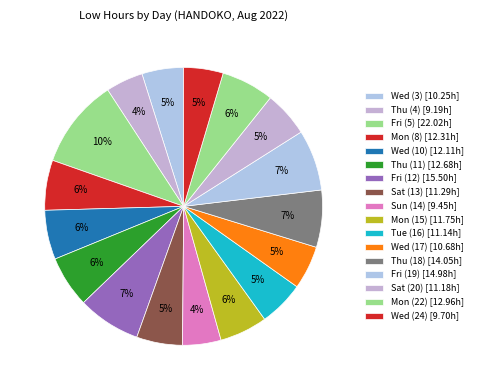

How many slices are in this pie chart?

17